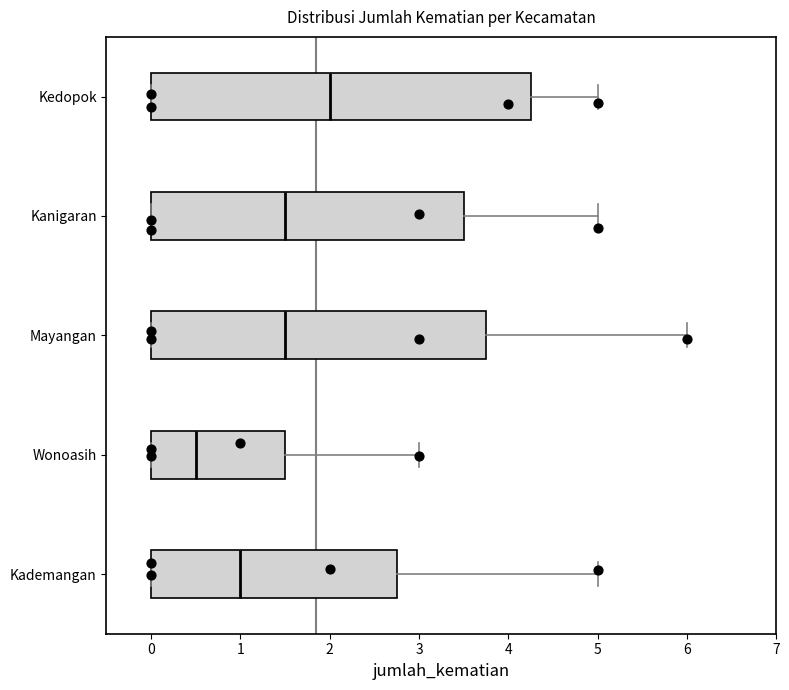

Where does the right whisker of the box for Wonoasih end on the x-axis? The values are not printed on the chart, so give them approximately, as read against the axis.

3.0